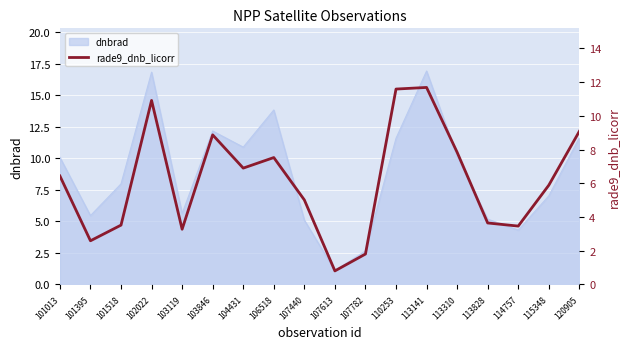

The value at 114757 is 5.4. True or false?

False